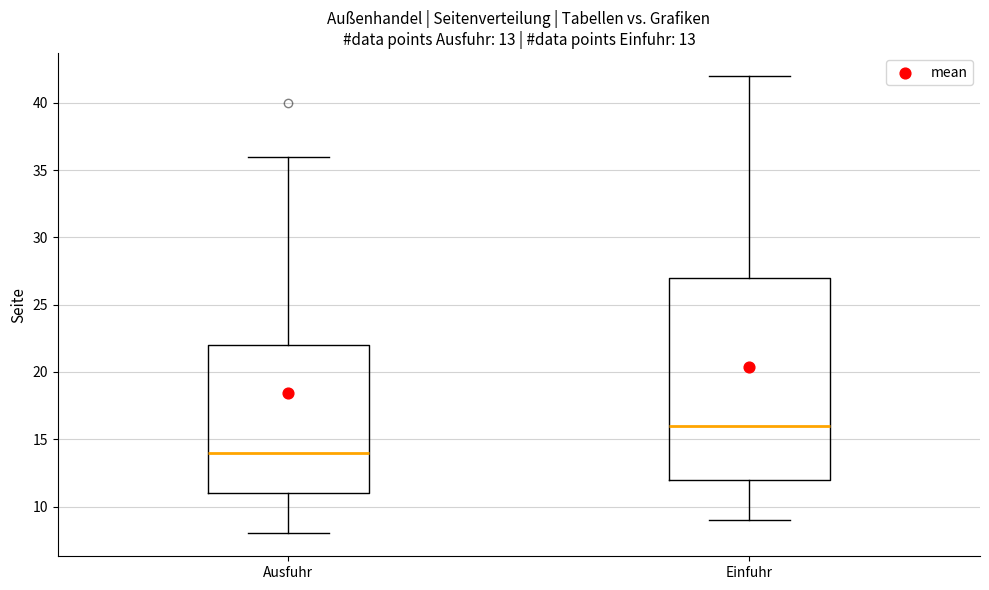

Which box is the tallest, from its lower edge to its upper edge?

Einfuhr